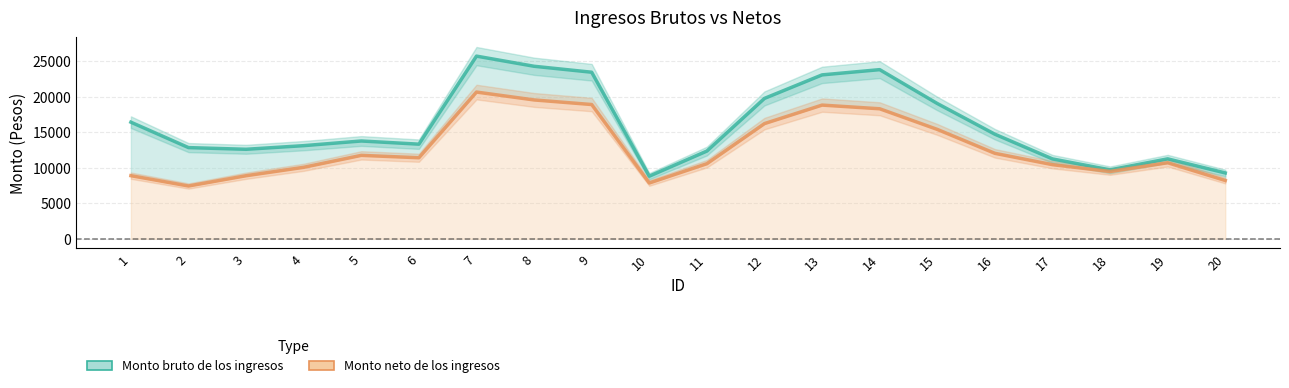

At which label is Monto neto de los ingresos closest to 14052?

15